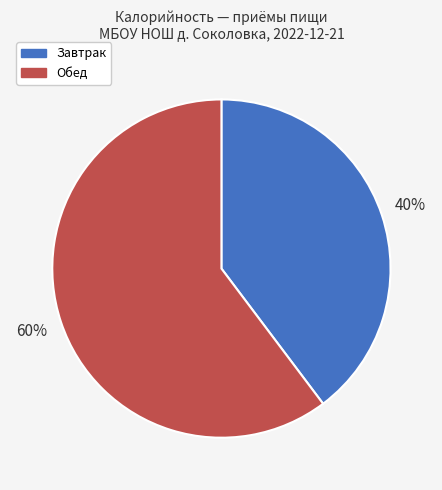

What is the ratio of the value at Обед to the value at Завтрак?

1.5